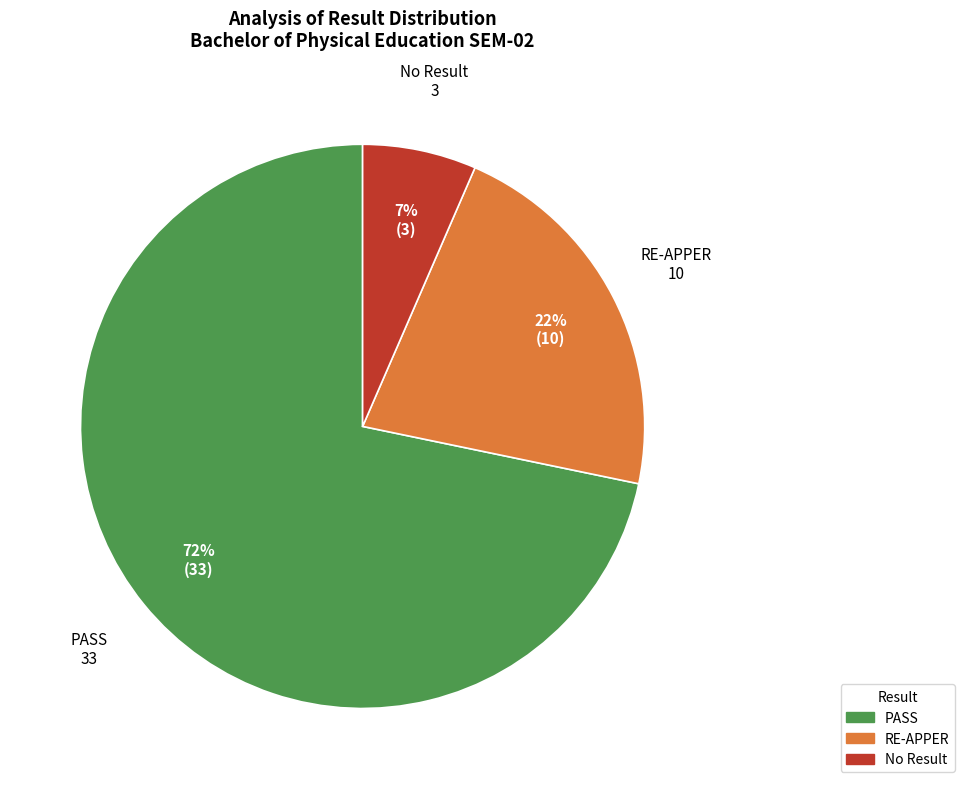

How many slices are in this pie chart?

3